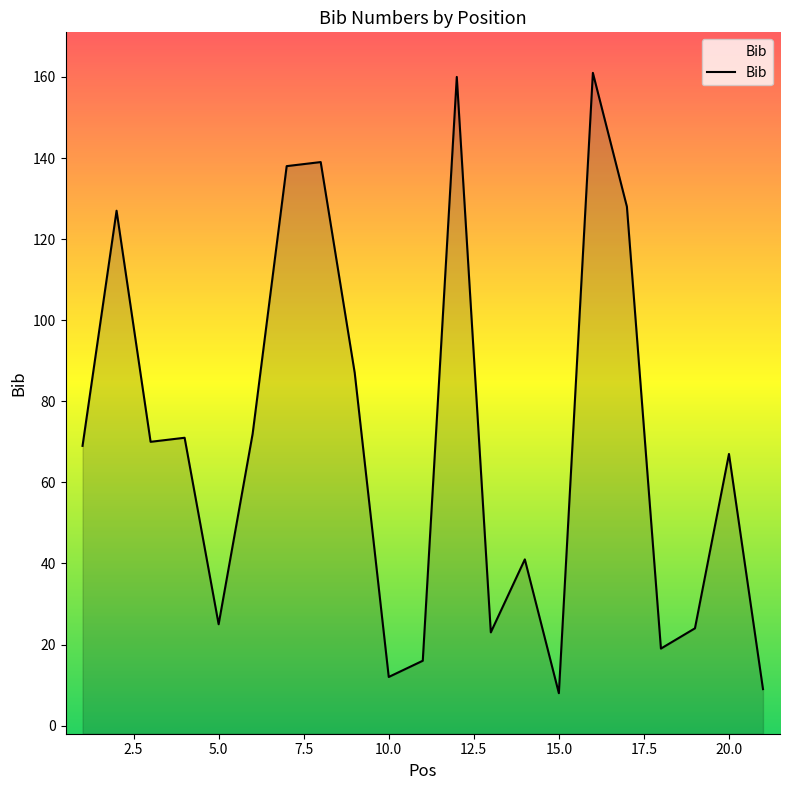

What is the change in value from 5 to 21?

-16